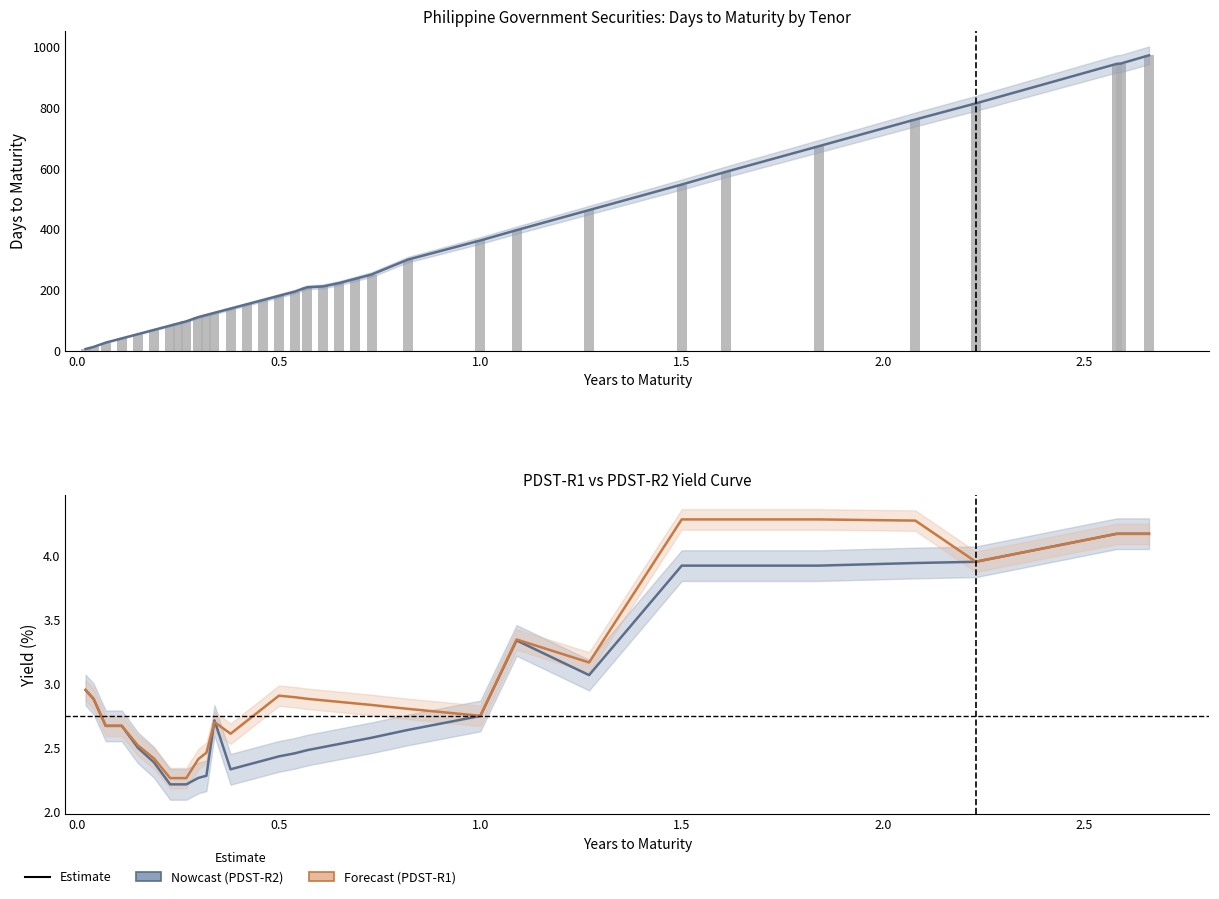

Reading left to right, what are all the values shown in this chart?

Nowcast (days): 6.0	13.0	27.0	41.0	55.0	69.0	83.0	90.0	97.0	111.0	118.0	125.0	139.0	153.0	167.0	181.0	195.0	209.0	212.0	223.0	237.0	251.0	300.0	363.0	397.0	463.0	547.0	589.0	673.0	761.0	814.0	944.0	945.0	972.0
Days to Maturity (bar): 6.0	13.0	27.0	41.0	55.0	69.0	83.0	90.0	97.0	111.0	118.0	125.0	139.0	153.0	167.0	181.0	195.0	209.0	212.0	223.0	237.0	251.0	300.0	363.0	397.0	463.0	547.0	589.0	673.0	761.0	814.0	944.0	945.0	972.0
PDST-R2 (Nowcast): 2.9	2.9	2.7	2.7	2.5	2.4	2.2	2.2	2.2	2.3	2.3	2.7	2.3	2.4	2.4	2.4	2.5	2.5	2.5	2.5	2.6	2.6	2.6	2.7	3.3	3.1	3.9	3.9	3.9	3.9	4.0	4.2	4.2	4.2
PDST-R1 (Forecast): 2.9	2.9	2.7	2.7	2.5	2.4	2.3	2.3	2.3	2.4	2.5	2.7	2.6	2.7	2.8	2.9	2.9	2.9	2.9	2.9	2.8	2.8	2.8	2.7	3.3	3.2	4.3	4.3	4.3	4.3	4.0	4.2	4.2	4.2